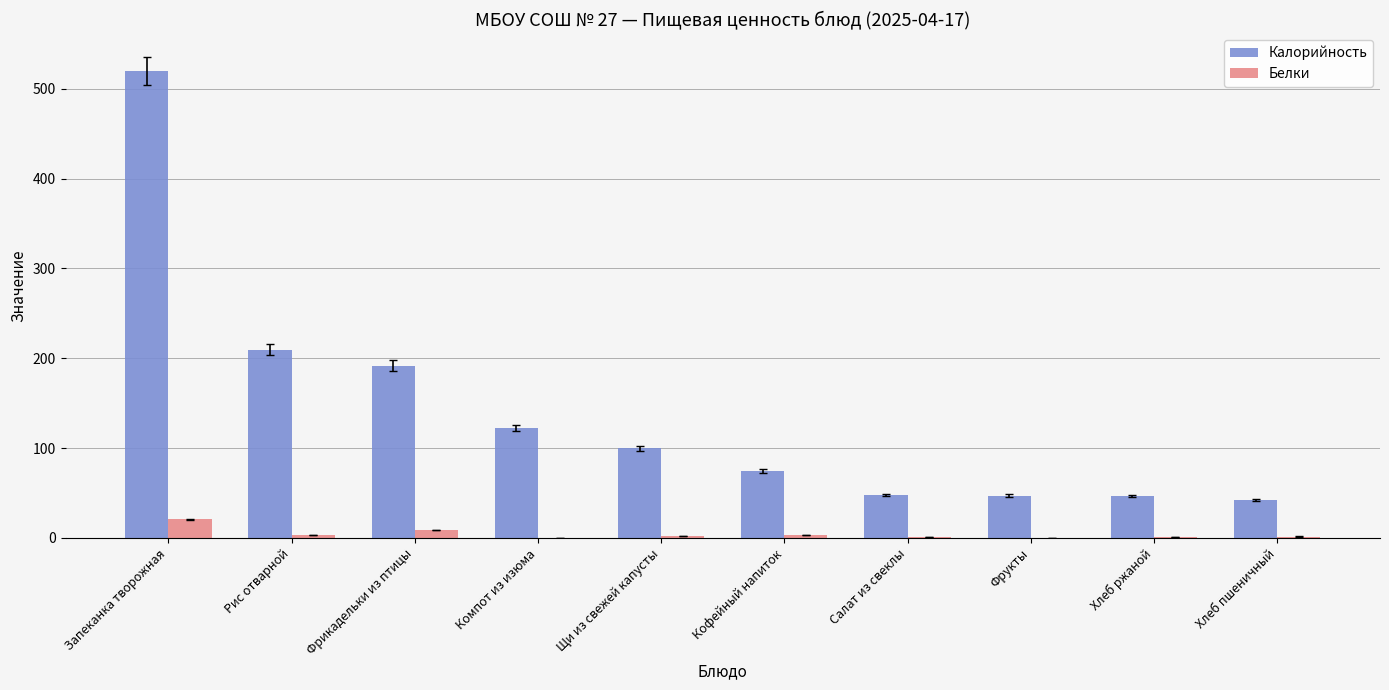

At which category is the sum across all series the highest?

Запеканка творожная